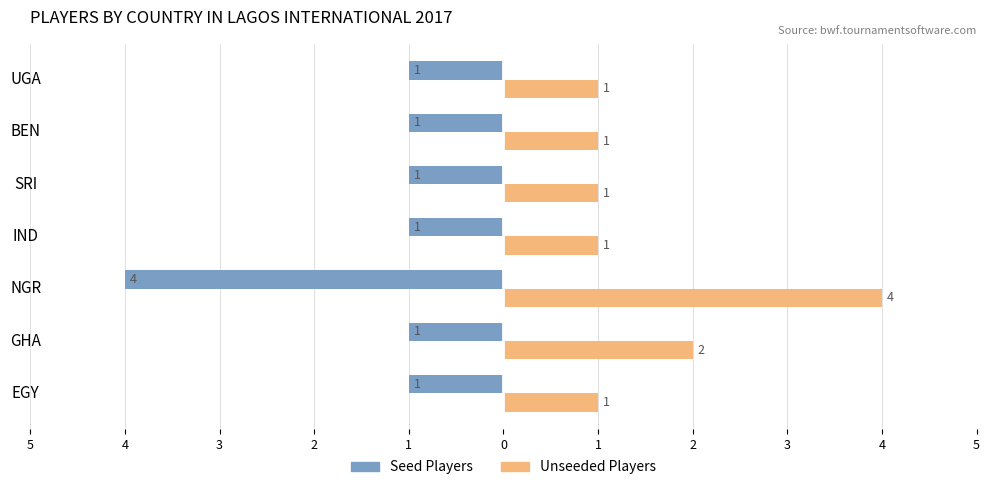

What are all the series names shown in the legend?

Seed Players, Unseeded Players